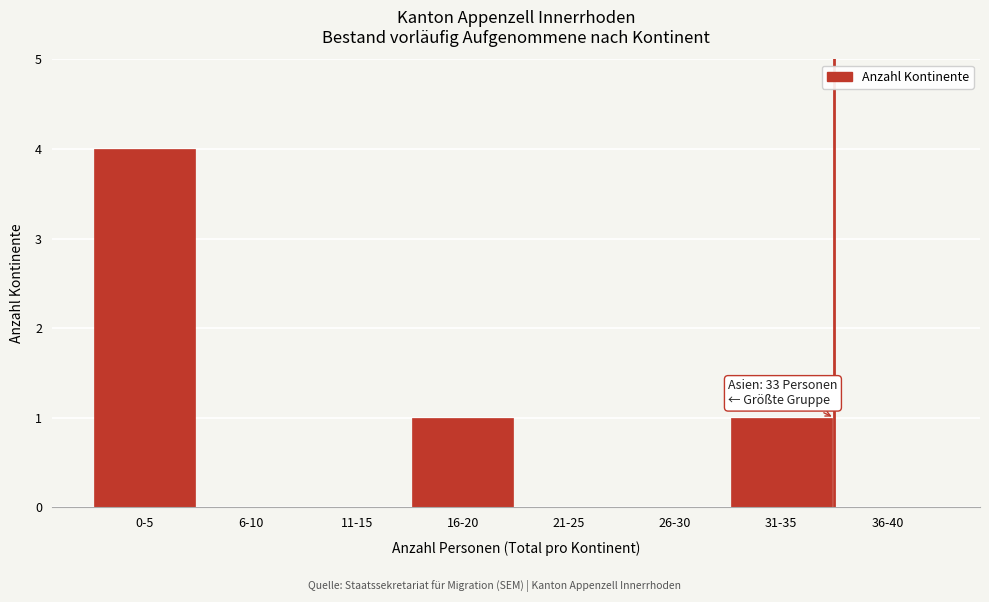

Reading left to right, list all the values displayed in this chart.

0-5=4	6-10=0	11-15=0	16-20=1	21-25=0	26-30=0	31-35=1	36-40=0